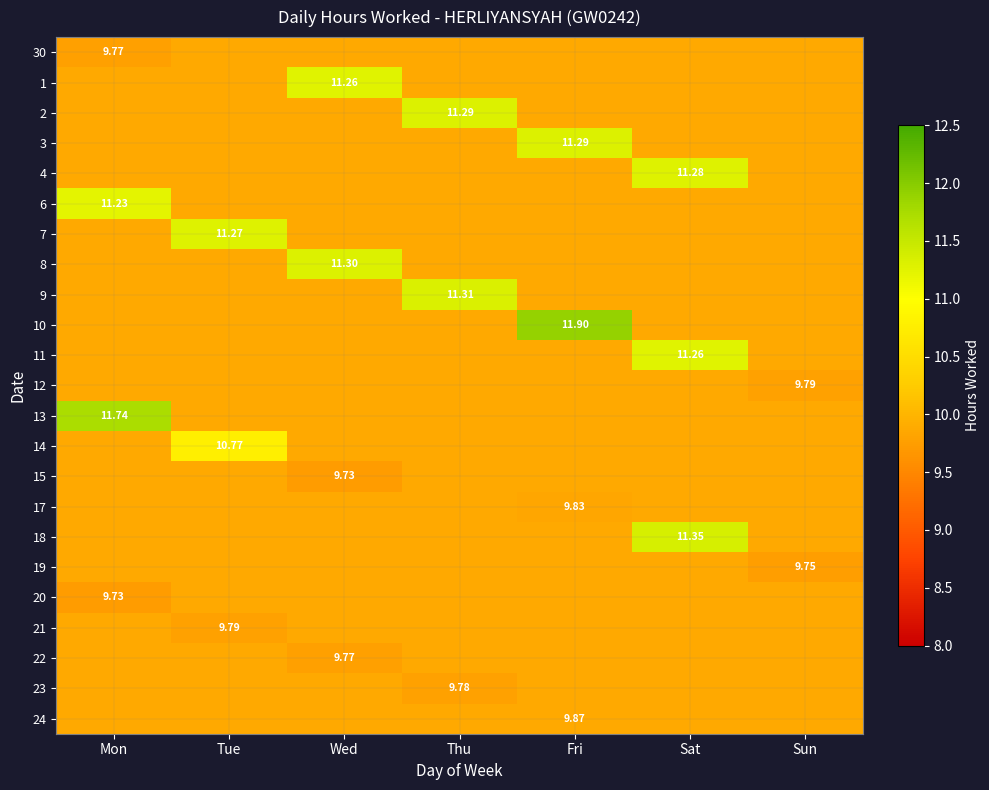

Which has a higher value, Wed or Sun?

Sun